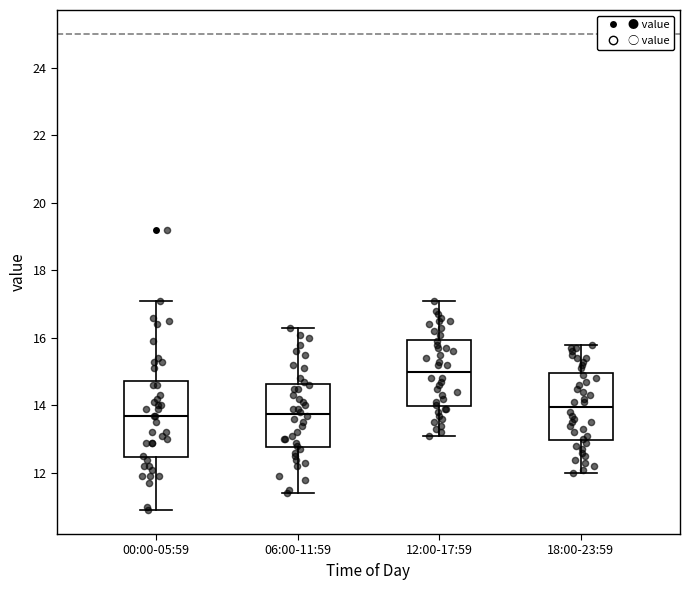

Where is the upper edge of the box for 18:00-23:59 on the y-axis? The values are not printed on the chart, so give them approximately, as read against the axis.

15.0